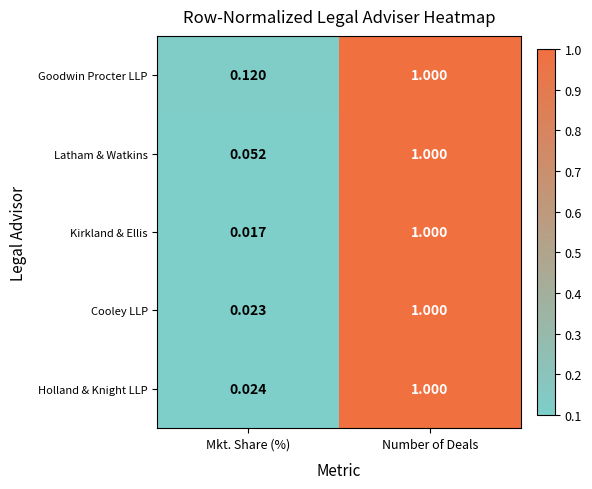

Which series changed the most between Mkt. Share (%) and Number of Deals?

Kirkland & Ellis